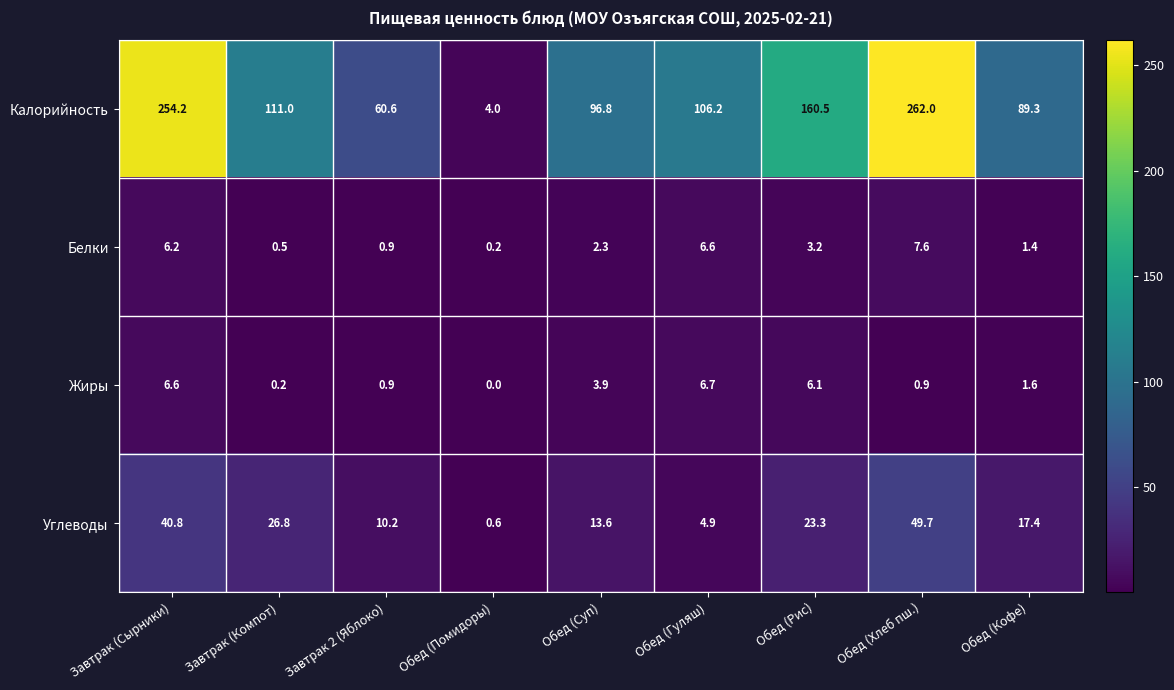

Which series has the widest spread of values?

Калорийность